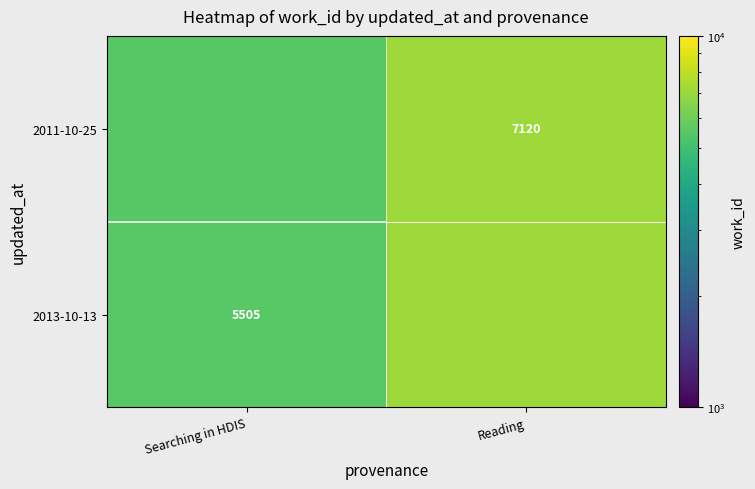

True or false: 2013-10-13 has a value of 7120.0 at Reading.

True